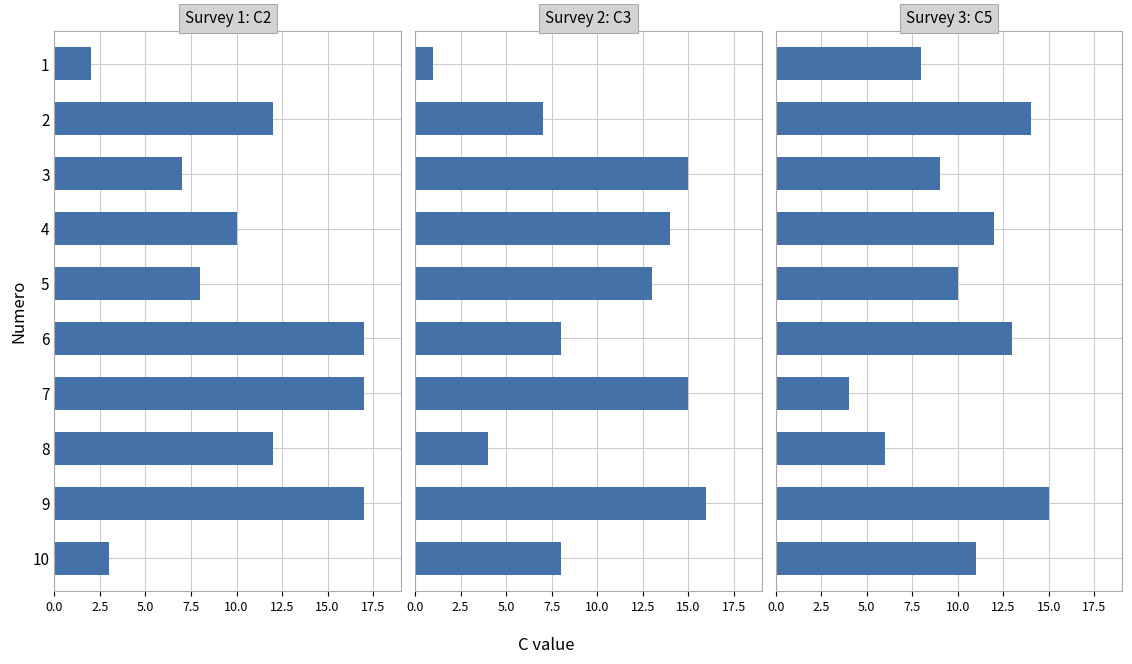

What is the maximum value for C3?

16